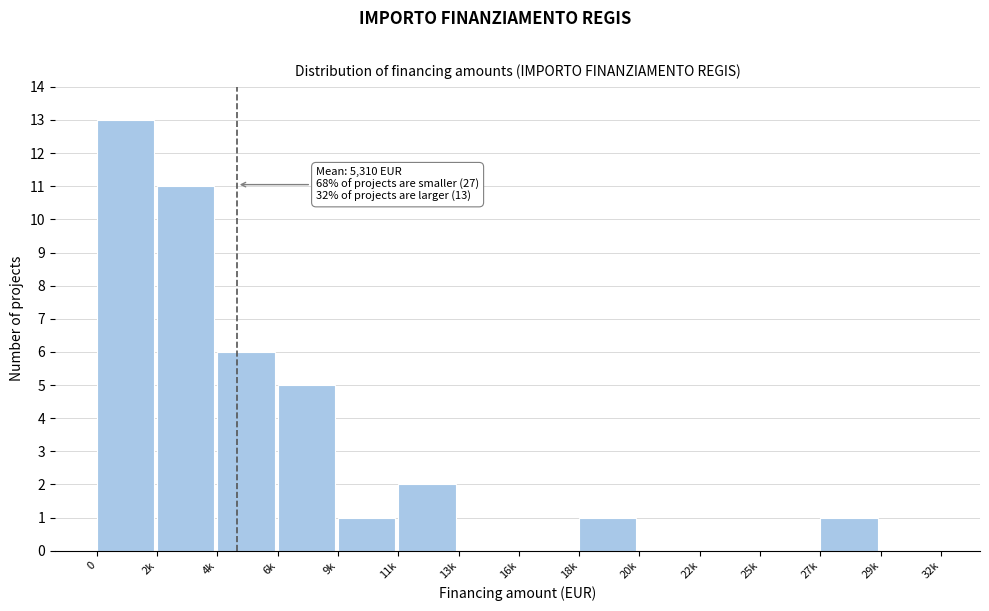

Reading left to right, what are all the values shown in this chart?

0=13	2k=11	4k=6	6k=5	9k=1	11k=2	13k=0	16k=0	18k=1	20k=0	22k=0	25k=0	27k=1	29k=0